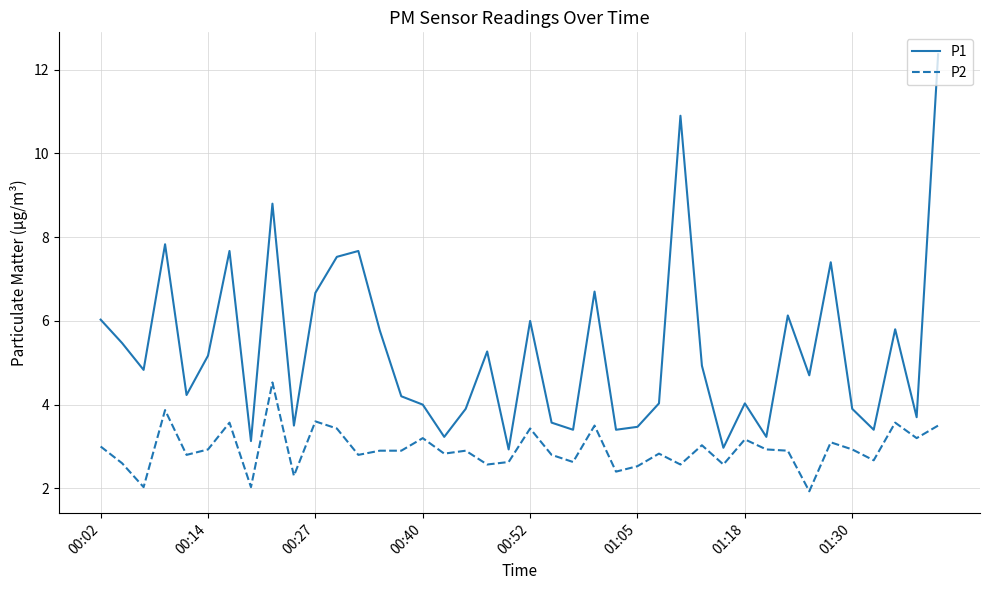

Which series has the largest total across all categories?

P1